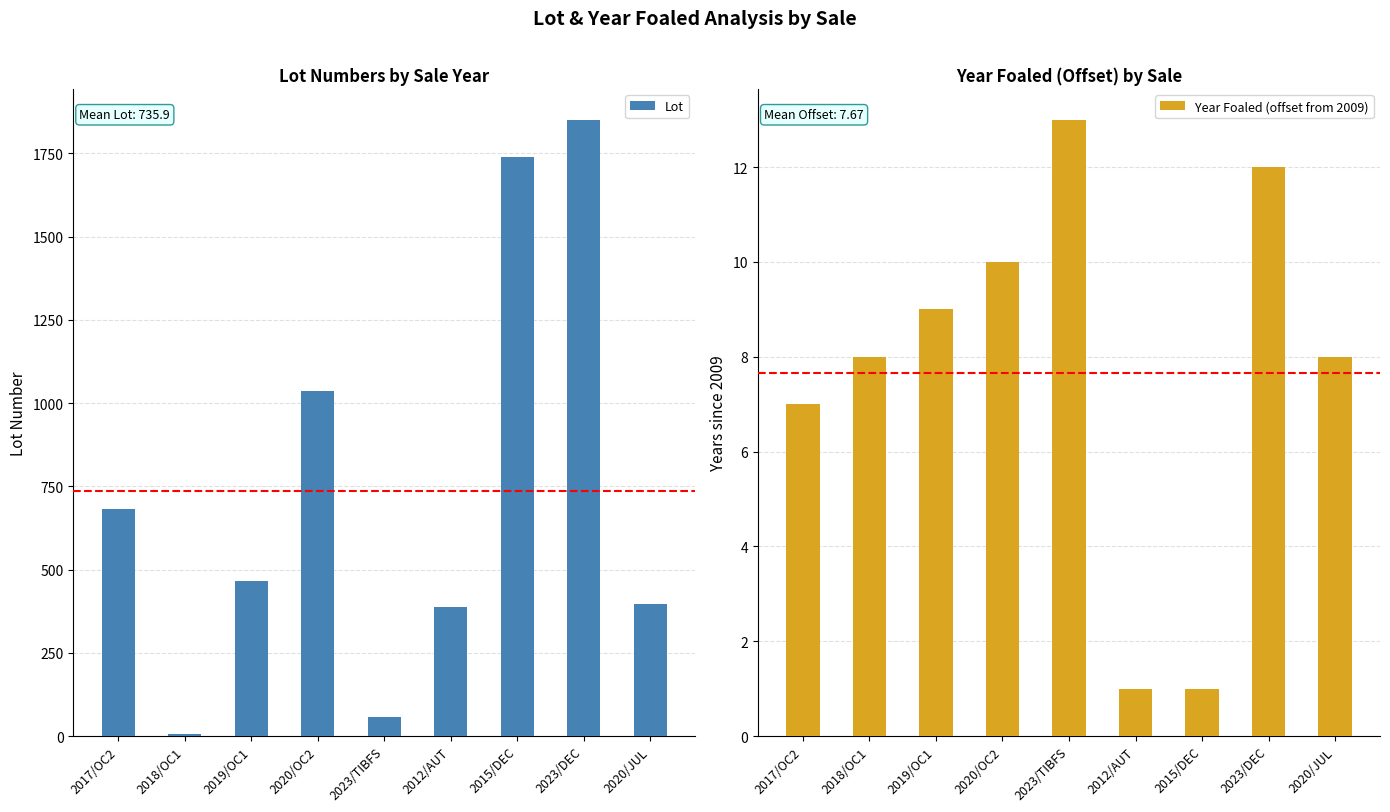

List the series in order of their peak value, lowest first.

Year Foaled (offset from 2009), Lot